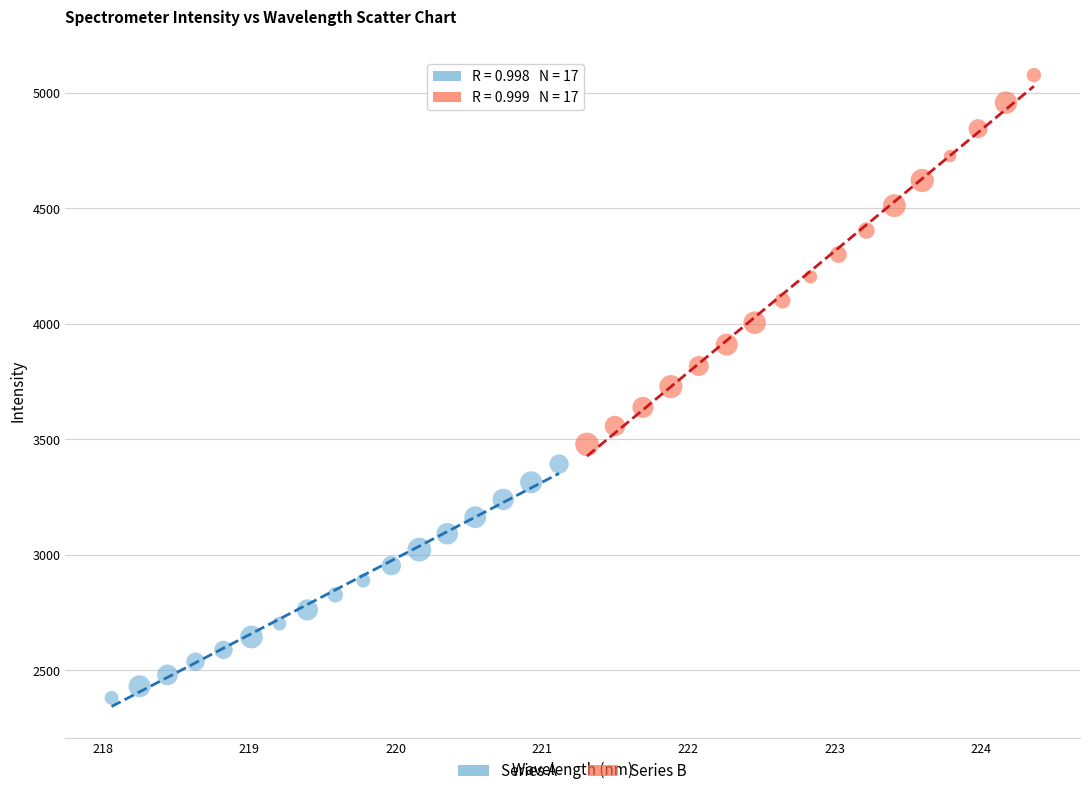

Which series contains the highest Y value?

Series B